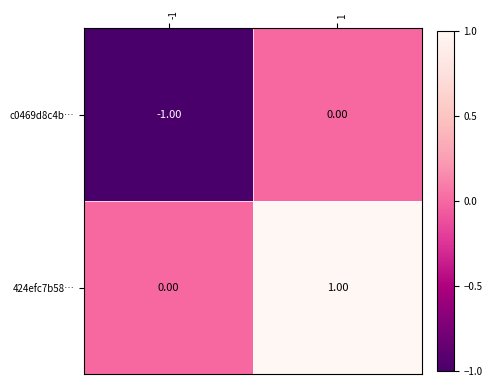

Is the value of c0469d8c4b… at -1 greater than the value of 424efc7b58… at -1?

No